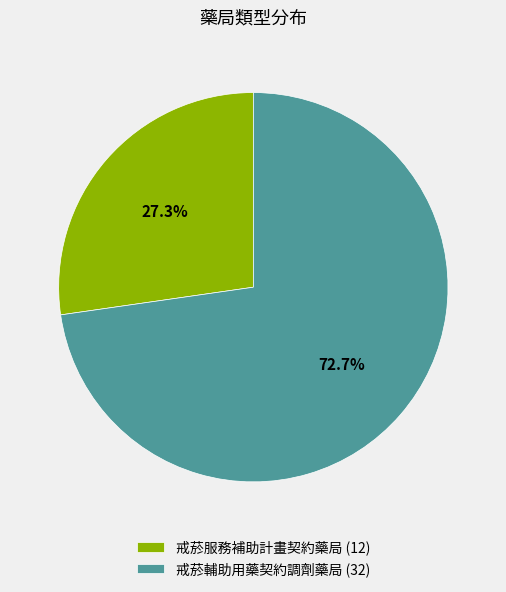

The 戒菸輔助用藥契約調劑藥局 slice represents 60% of the pie. True or false?

False